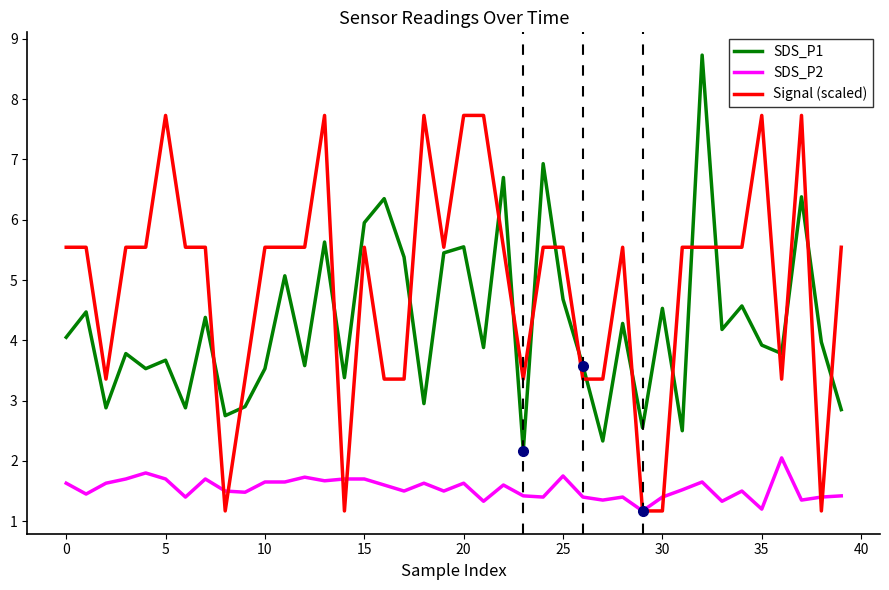

Rank the series by their average value, from highest to lowest.

Signal (scaled), SDS_P1, SDS_P2